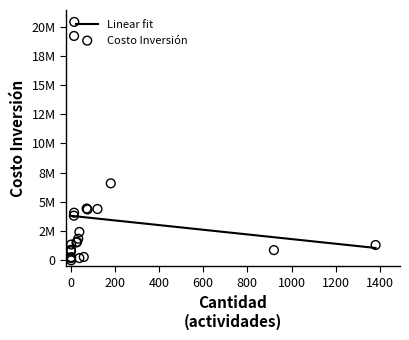

Which series contains the highest Y value?

Costo Inversión